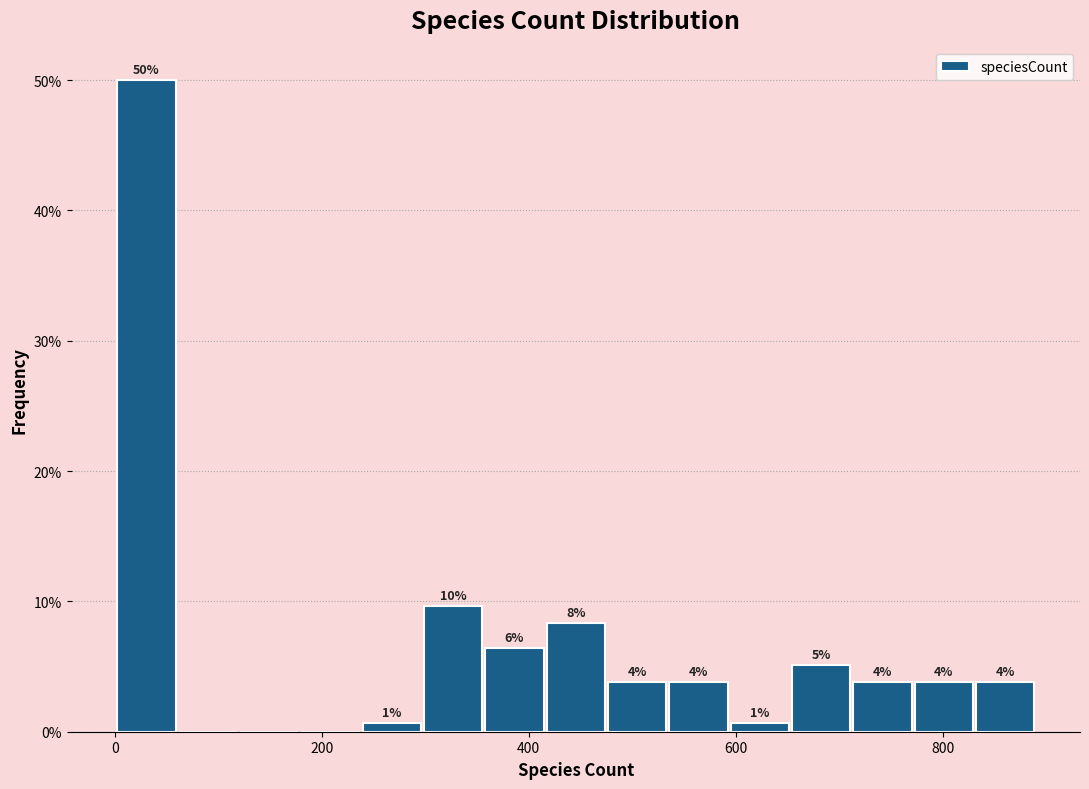

Around what value on the x-axis is the tallest bar? Give the approximate position of its centre, as read against the axis.

40